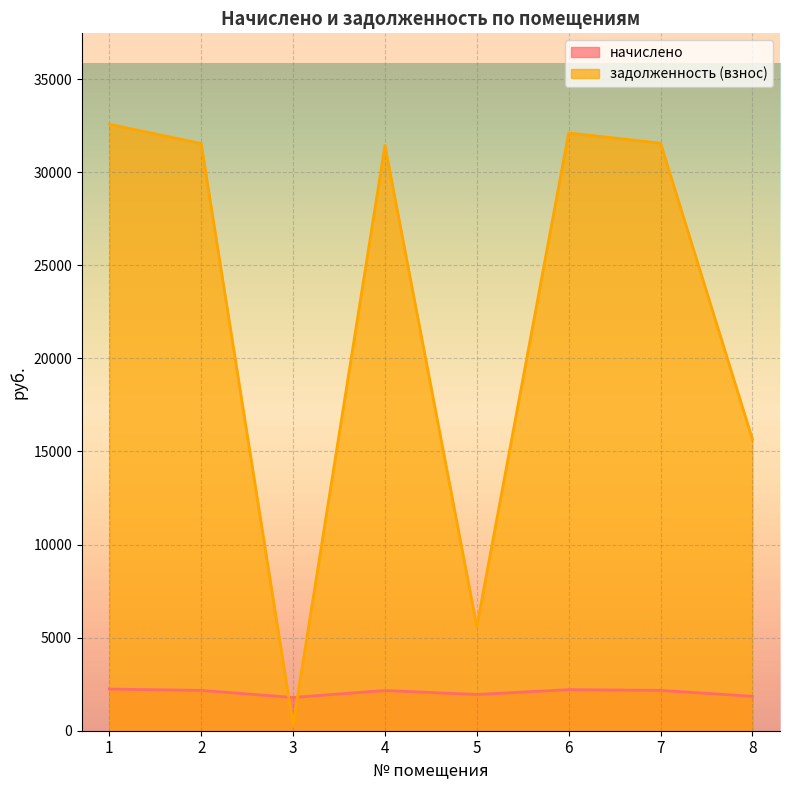

How many times do начислено and задолженность (взнос) cross each other?

2